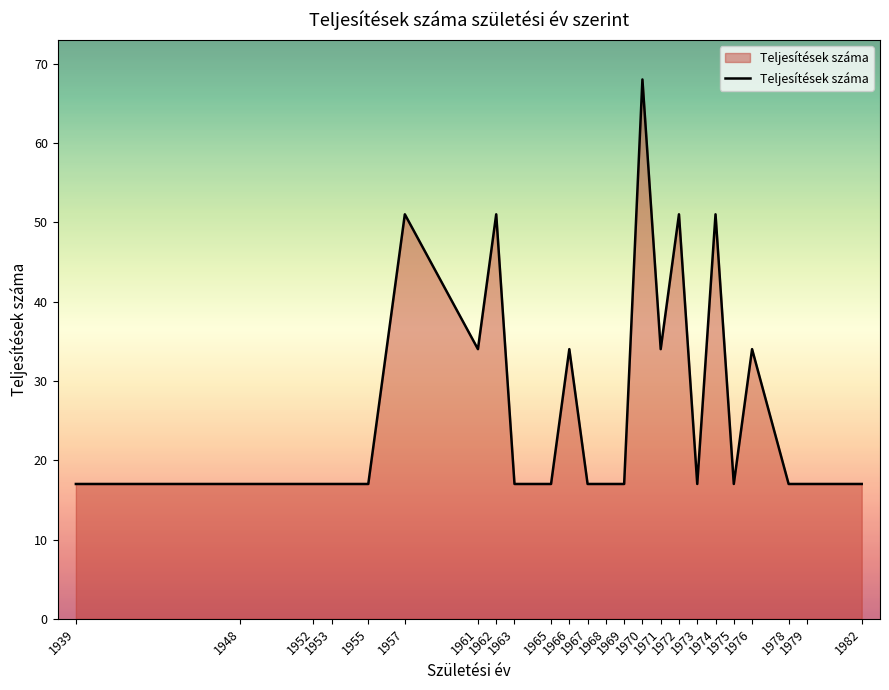

What is the smallest value displayed?

17